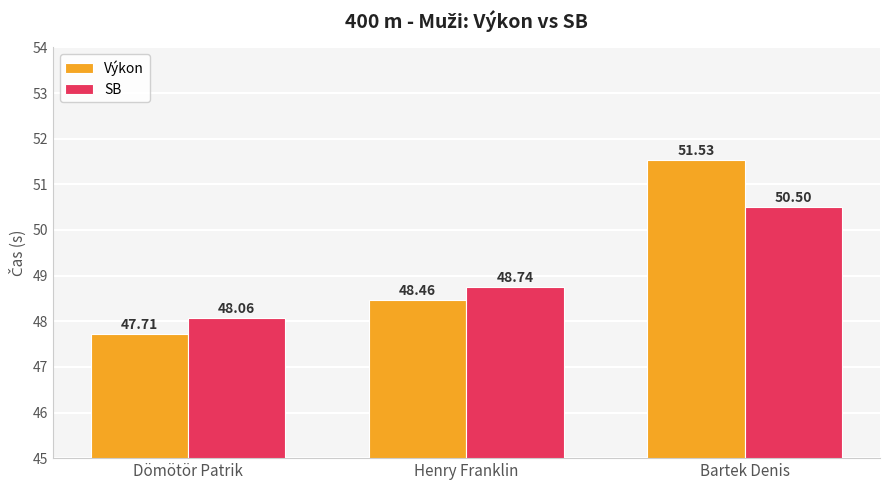

Reading left to right, extract all data points from this chart.

Výkon: Dömötör Patrik=47.7	Henry Franklin=48.5	Bartek Denis=51.5
SB: Dömötör Patrik=48.1	Henry Franklin=48.7	Bartek Denis=50.5